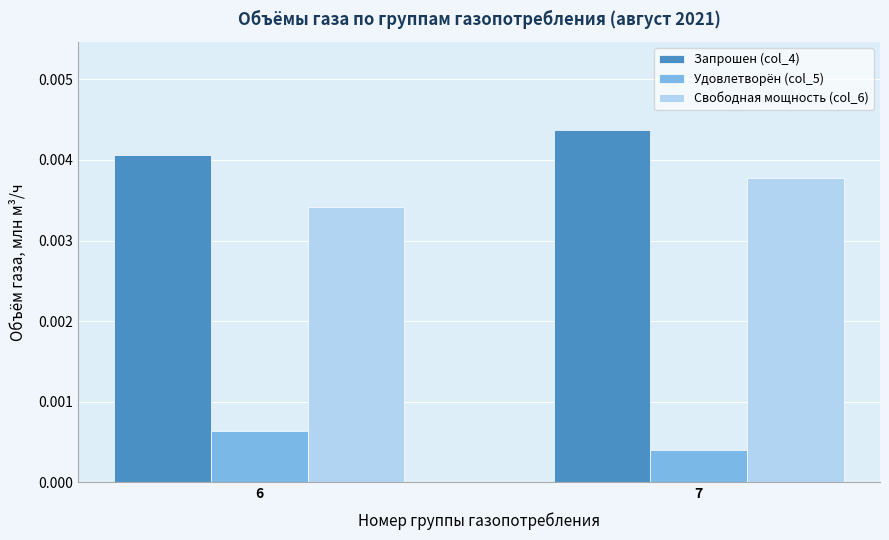

What are all the series names shown in the legend?

Запрошен (col_4), Удовлетворён (col_5), Свободная мощность (col_6)